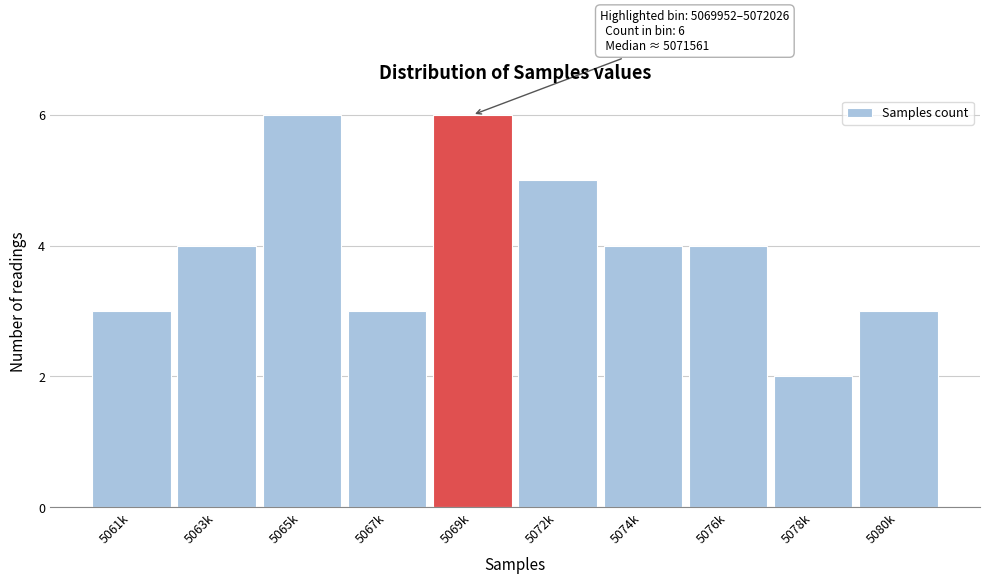

Reading right to left, what are all the values shown in this chart?

5080k=3	5078k=2	5076k=4	5074k=4	5072k=5	5069k=6	5067k=3	5065k=6	5063k=4	5061k=3